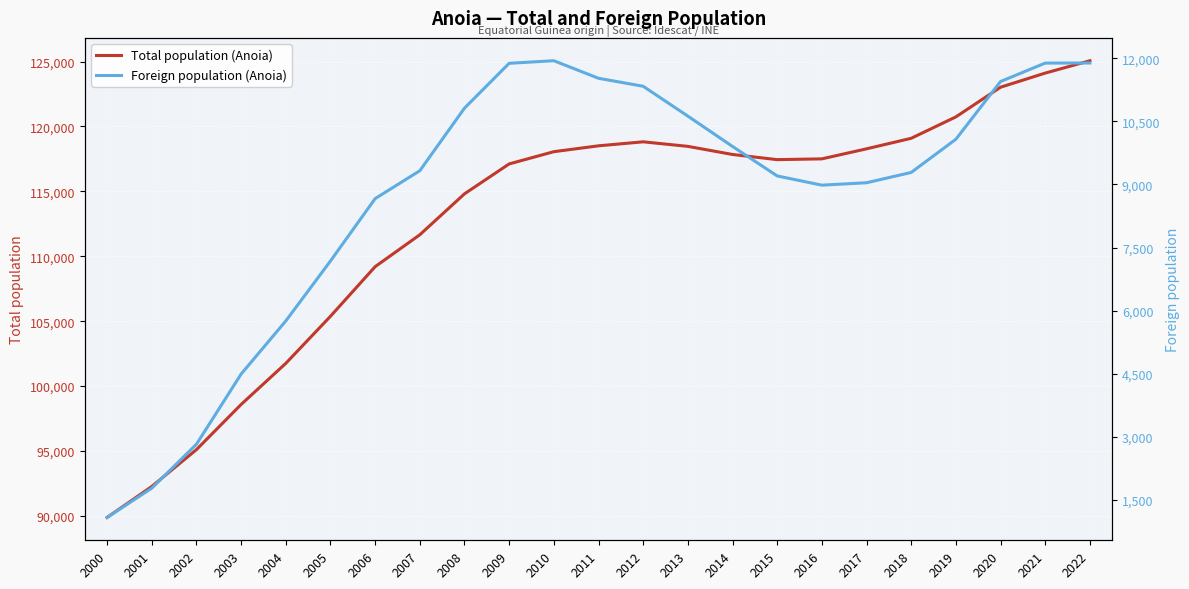

True or false: Total population (Anoia) and Foreign population (Anoia) cross at least once.

False